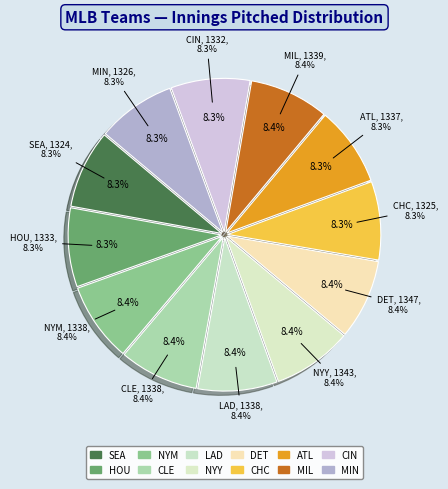

Does LAD represent more than half of the total?

No